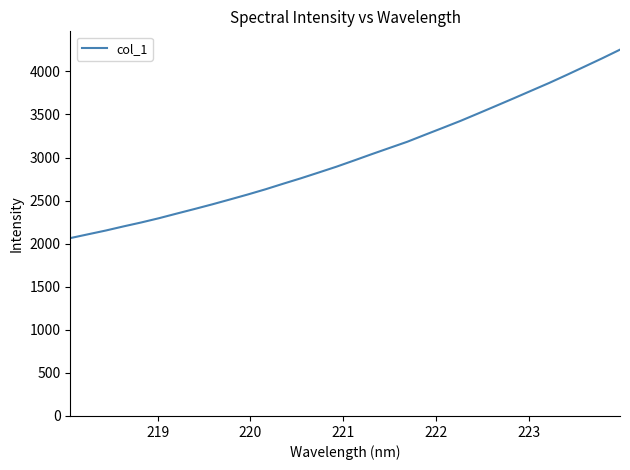

What is the sum of all values?

96364.1